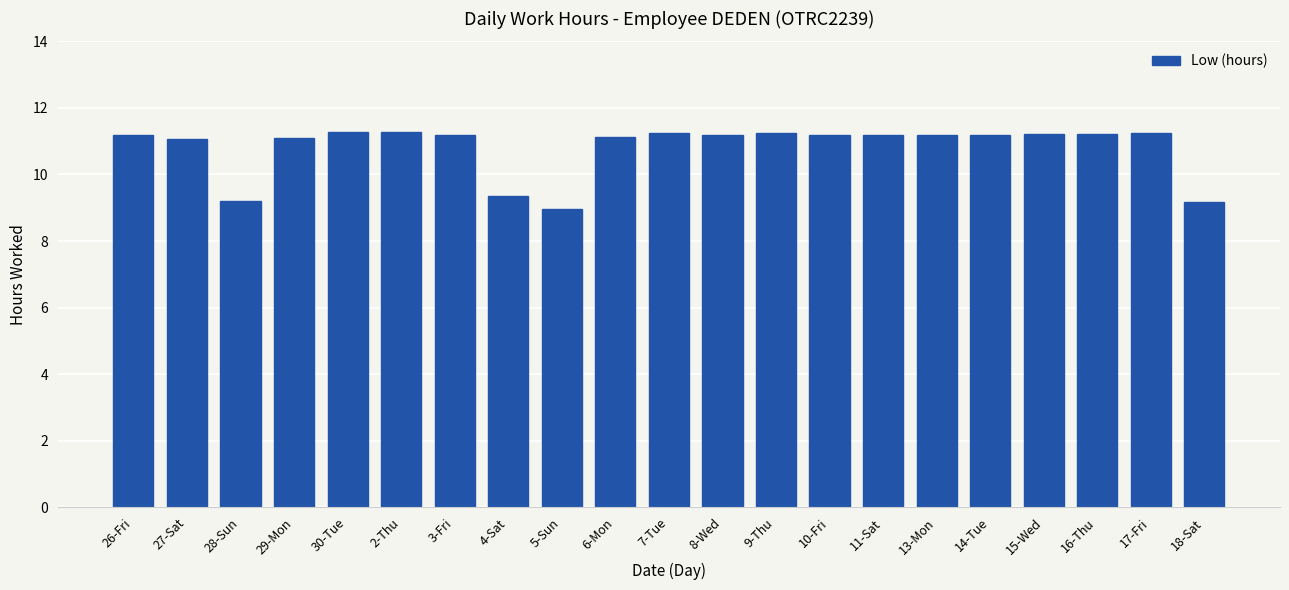

How many data points does each series have?

21